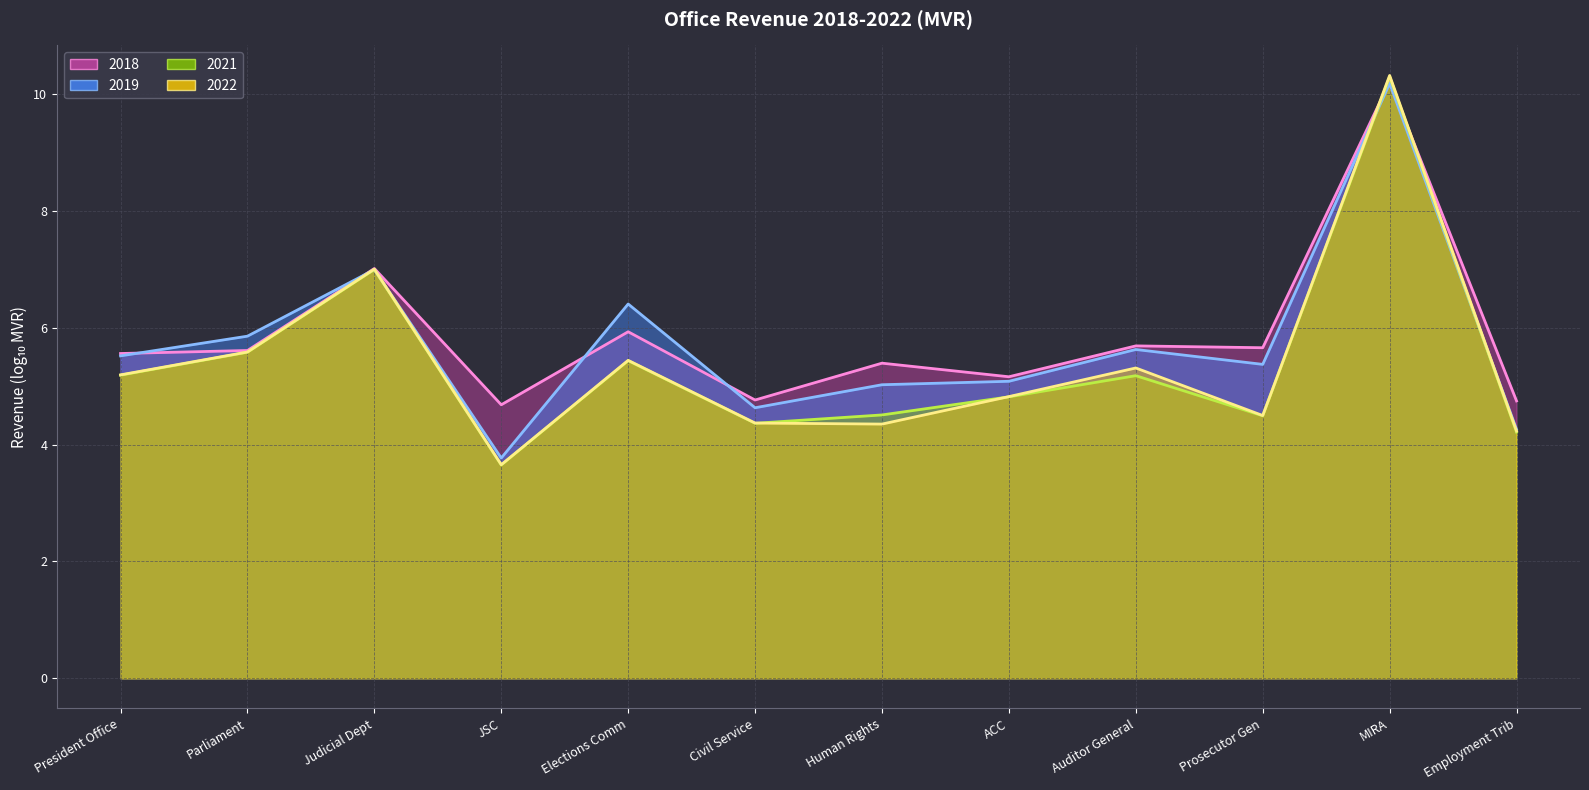

How many interior local peaks does the 2019 (trend) series have?

4